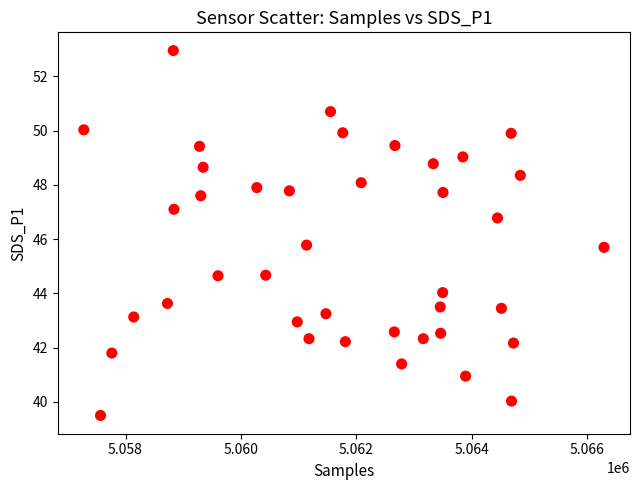

What is the range of X values (max minus min)?

9013.0